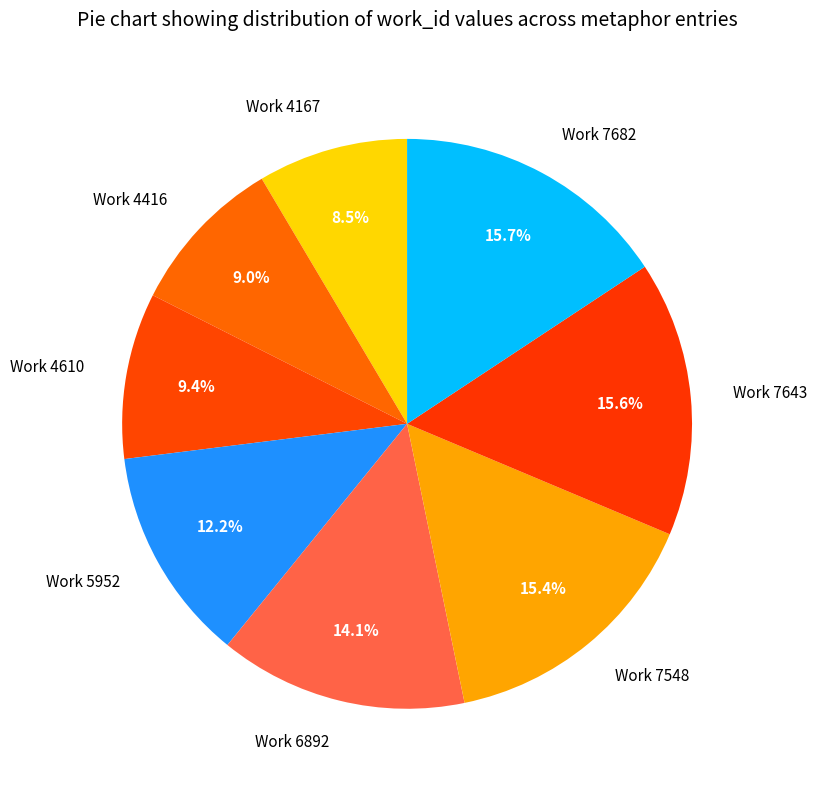

Which slice is the smallest?

Work 4167